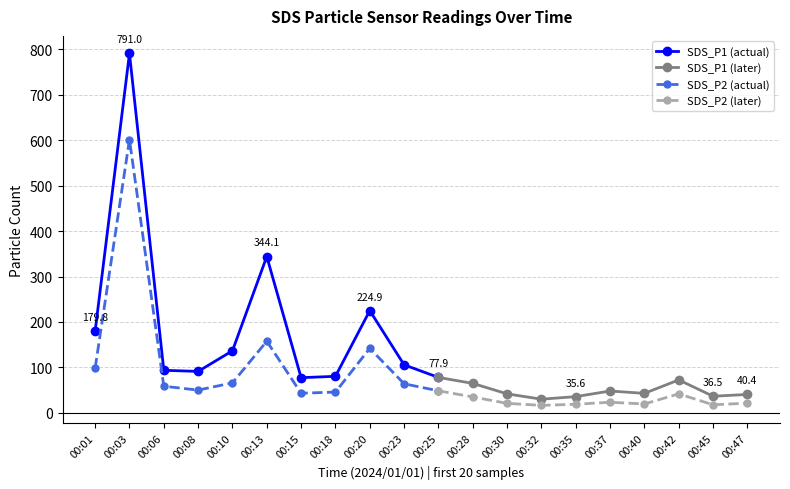

How many lines are shown in the chart?

2